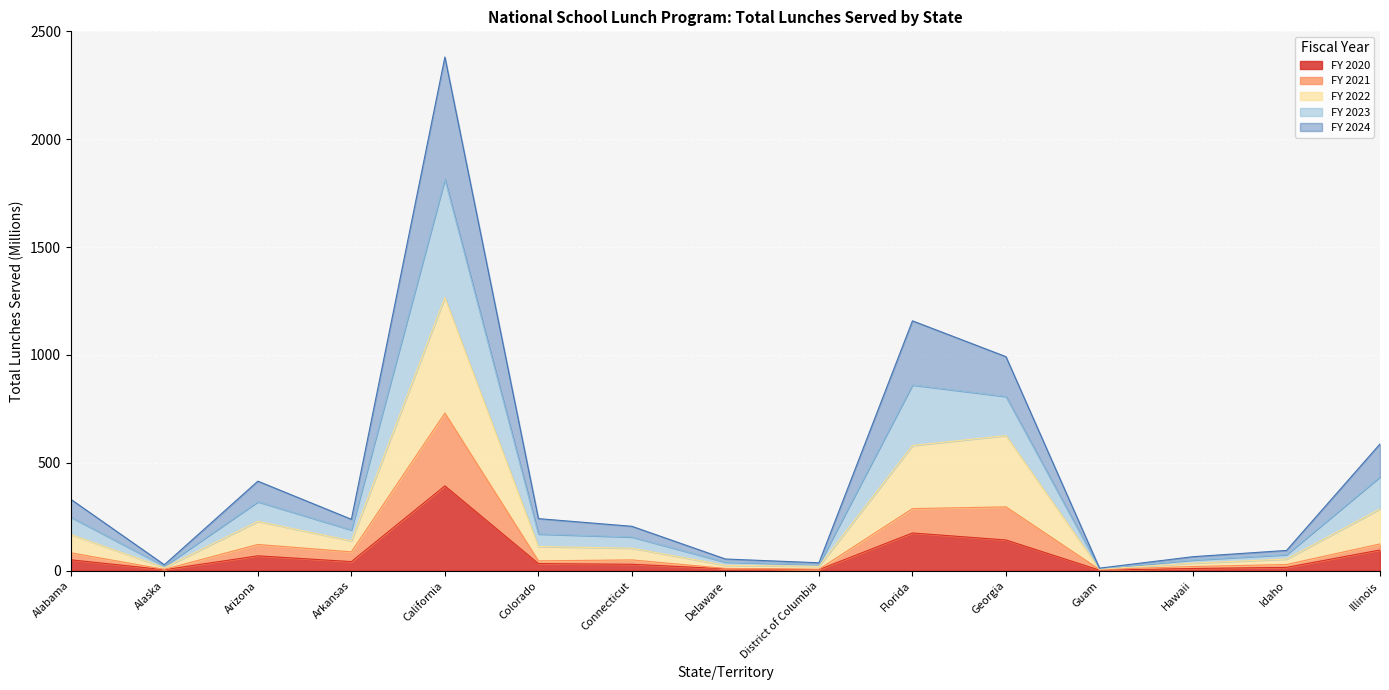

How many lines are shown in the chart?

5